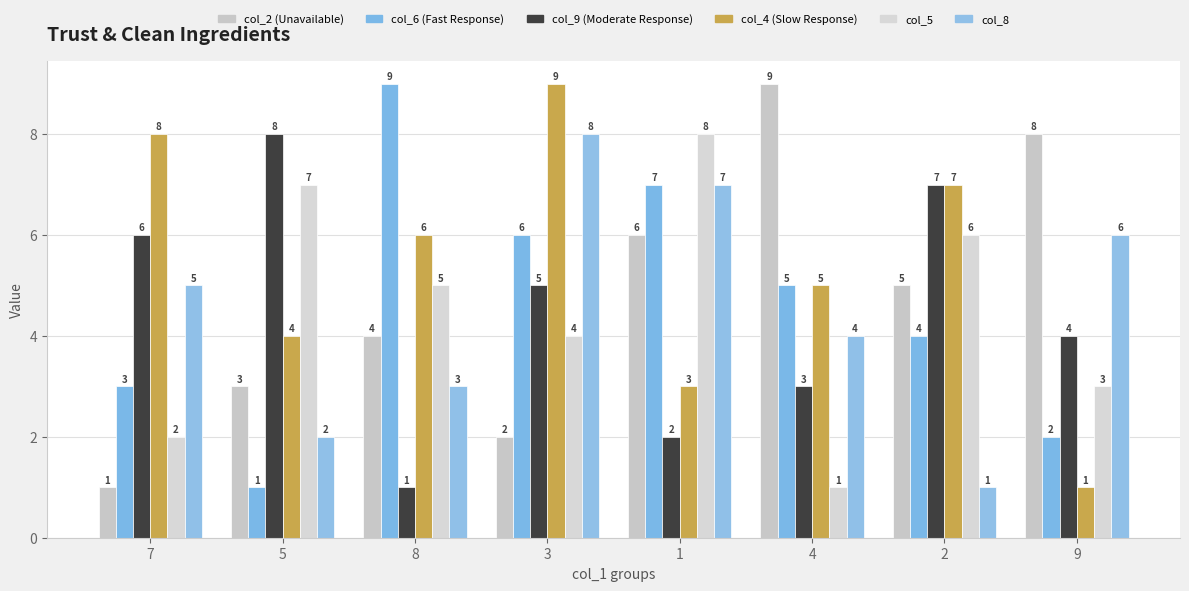

How many groups of bars are there?

8